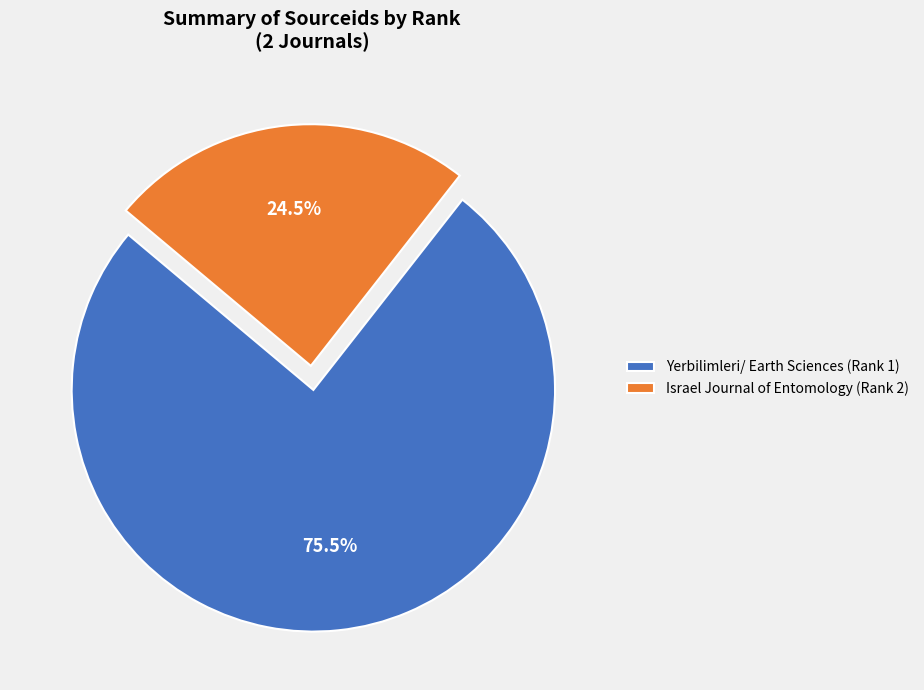

Which has a higher value, Israel Journal of Entomology (Rank 2) or Yerbilimleri/ Earth Sciences (Rank 1)?

Yerbilimleri/ Earth Sciences (Rank 1)